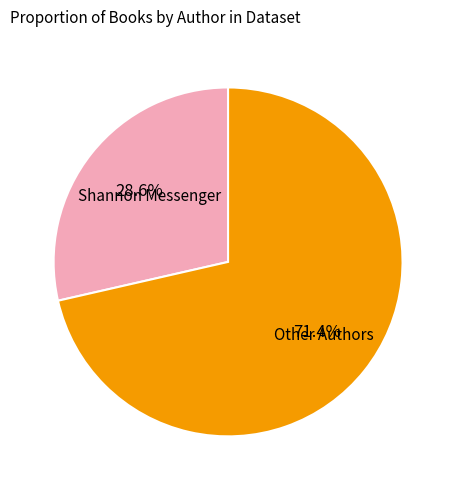

To the nearest percent, what is the average slice percentage?

50%